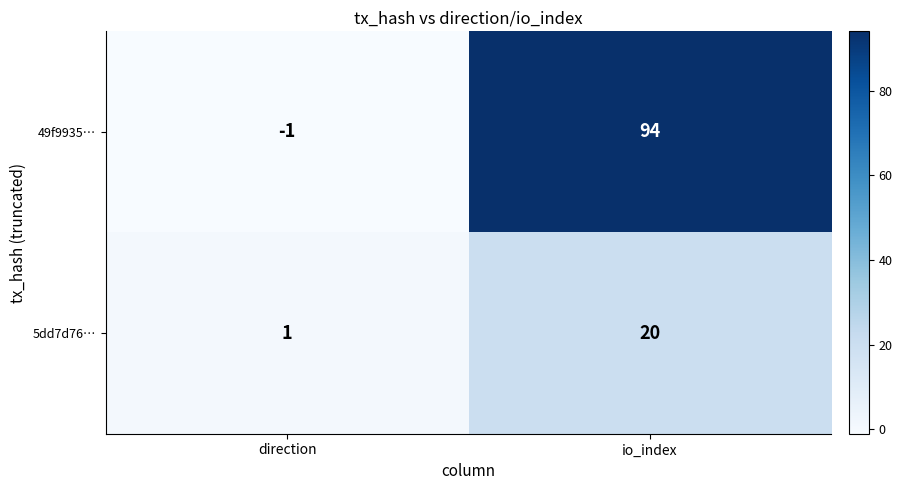

At which label does 5dd7d76… reach its peak?

io_index